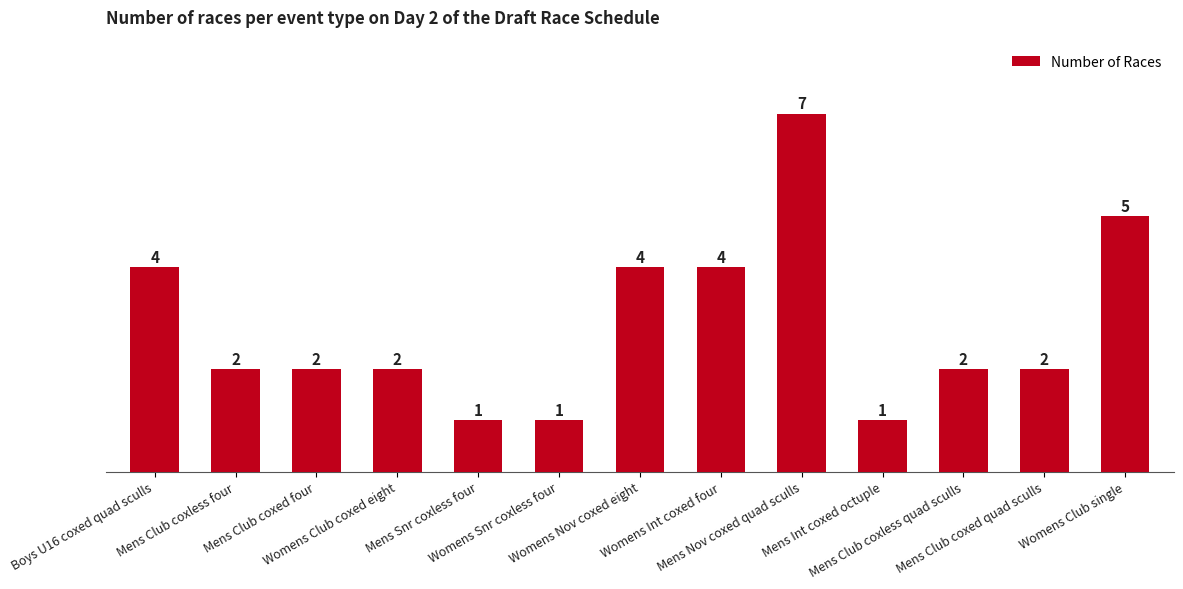

How many categories are shown in the chart?

13